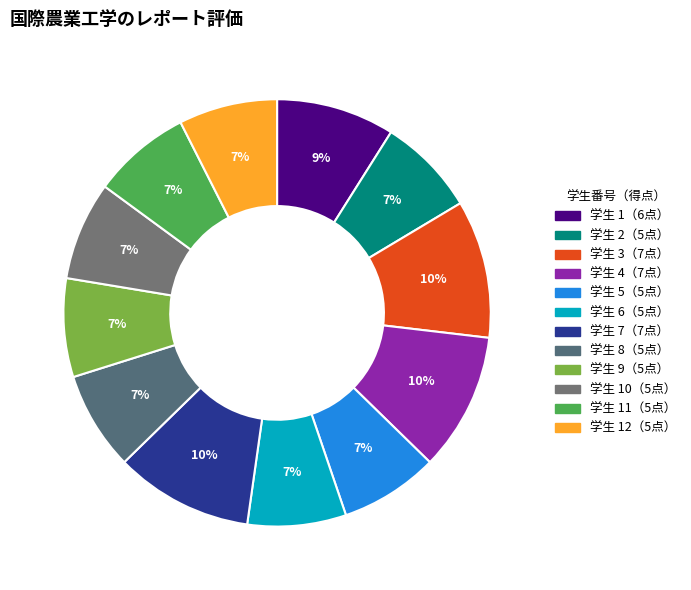

Count the number of slices in the pie.

12